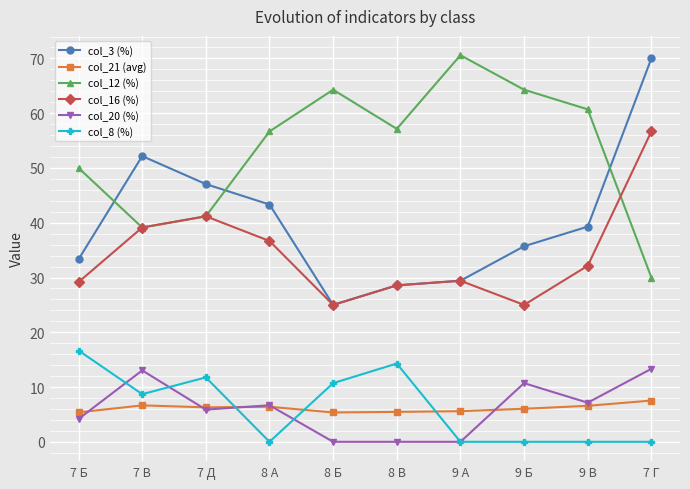

True or false: col_12 (%) and col_20 (%) intersect in this chart.

False